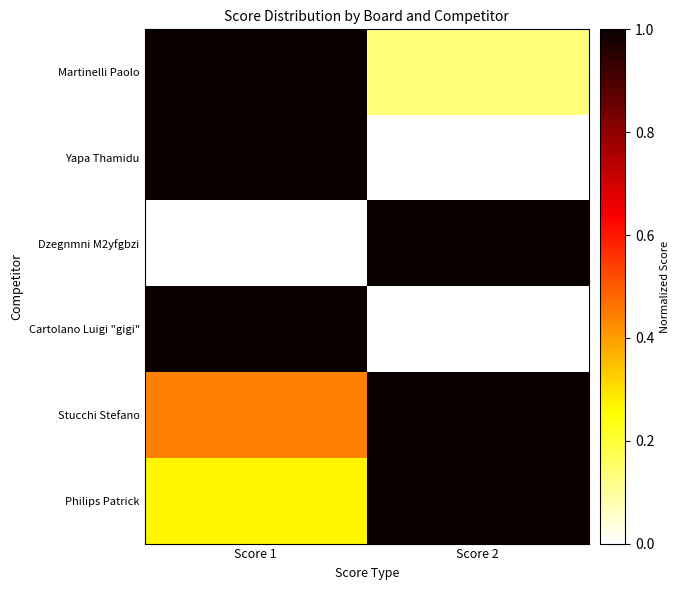

Reading left to right, extract all data points from this chart.

Martinelli Paolo: Score 1=1.0	Score 2=0.1
Yapa Thamidu: Score 1=1.0	Score 2=0.0
Dzegnmni M2yfgbzi: Score 1=0.0	Score 2=1.0
Cartolano Luigi "gigi": Score 1=1.0	Score 2=0.0
Stucchi Stefano: Score 1=0.4	Score 2=1.0
Philips Patrick: Score 1=0.3	Score 2=1.0